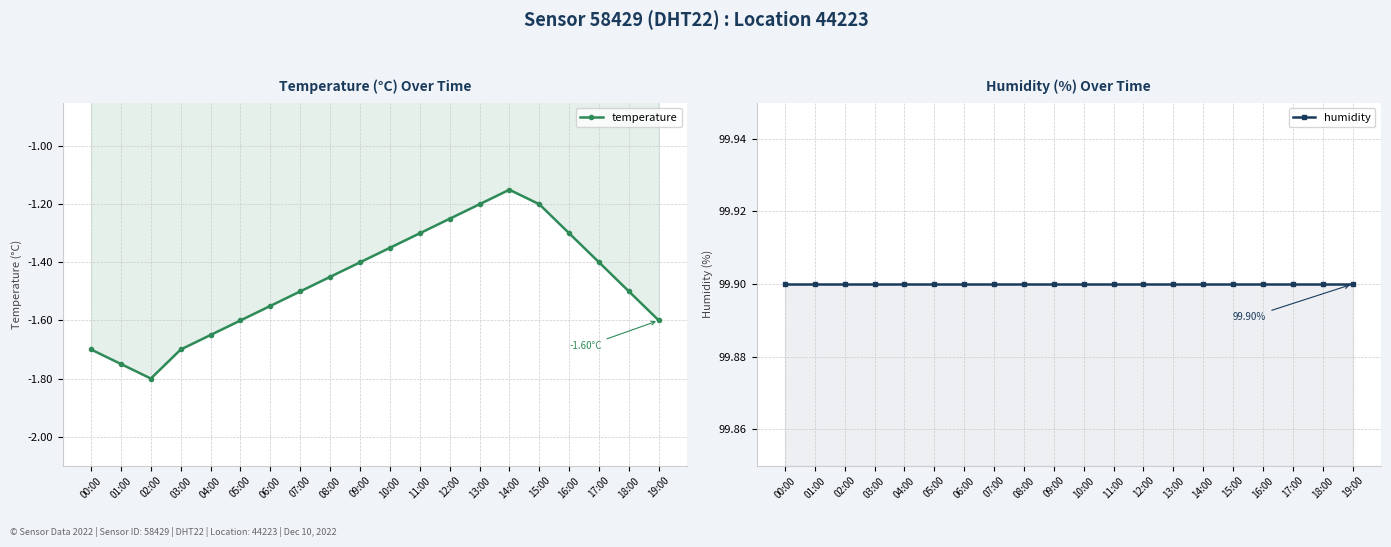

What is the lowest value of the humidity series?

99.9